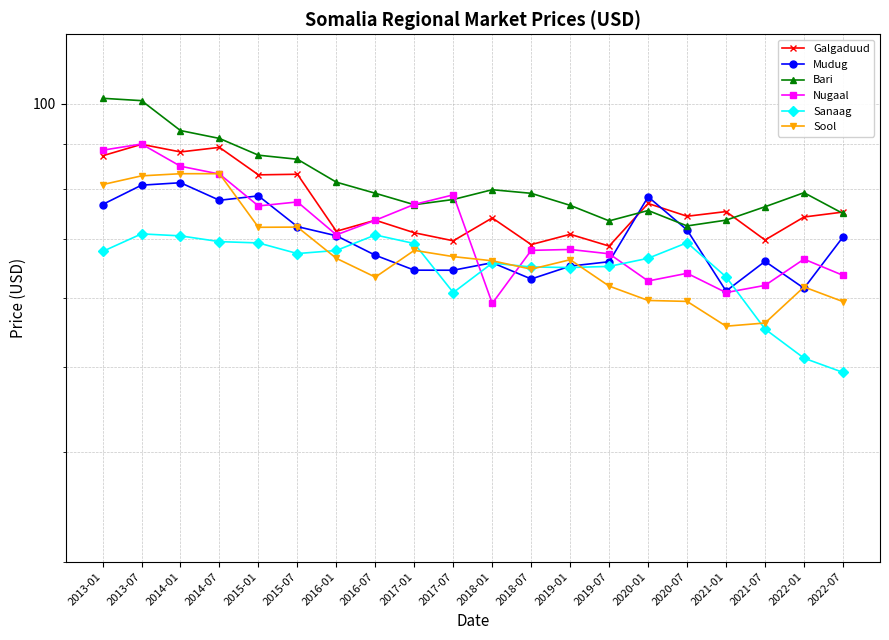

Which series ends up on top after the final intersection of Bari and Mudug?

Bari